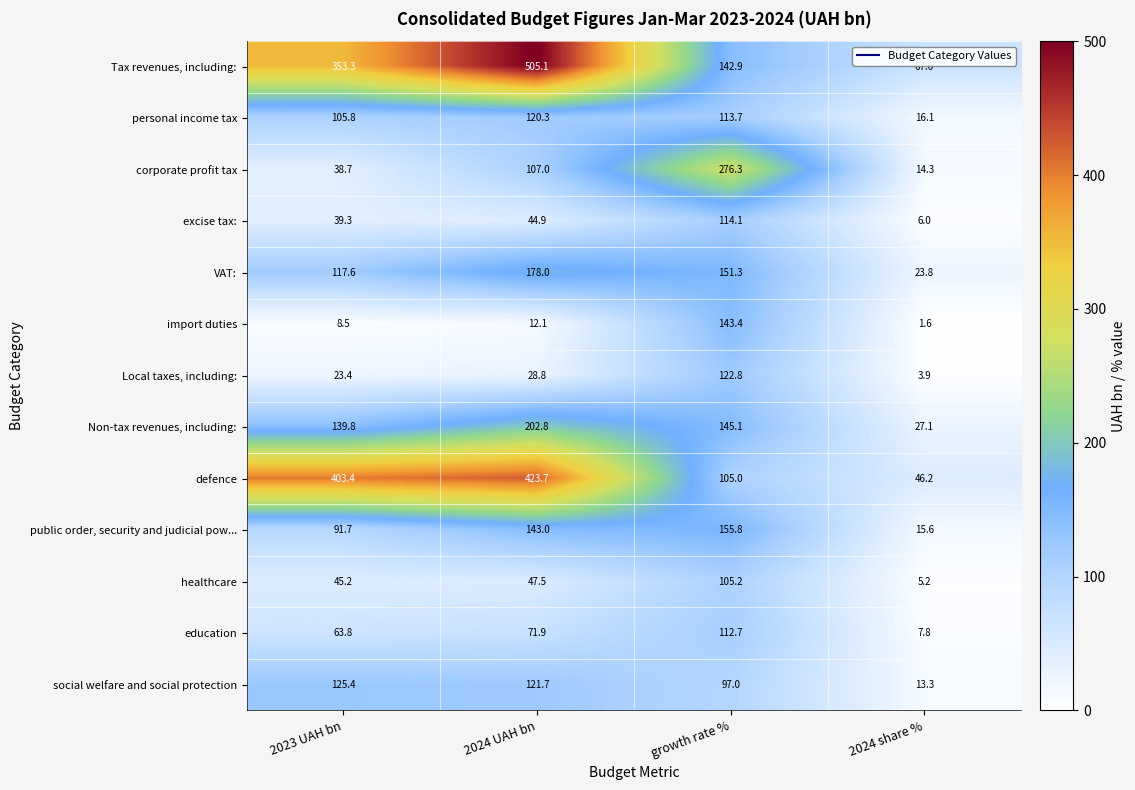

List the series in order of their peak value, highest first.

Tax revenues, including:, defence, corporate profit tax, Non-tax revenues, including:, VAT:, public order, security and judicial pow..., import duties, social welfare and social protection, Local taxes, including:, personal income tax, excise tax:, education, healthcare